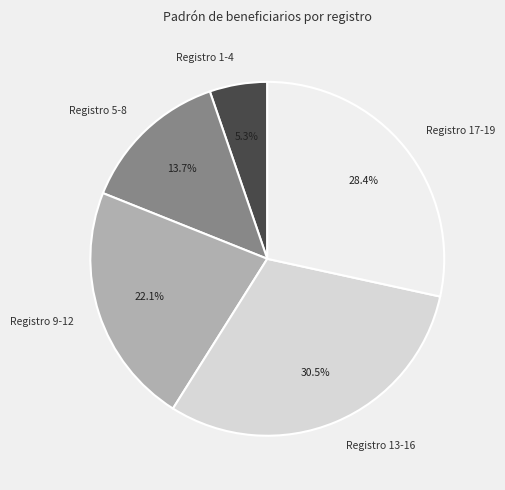

True or false: 5 accounts for 18% of the total.

False